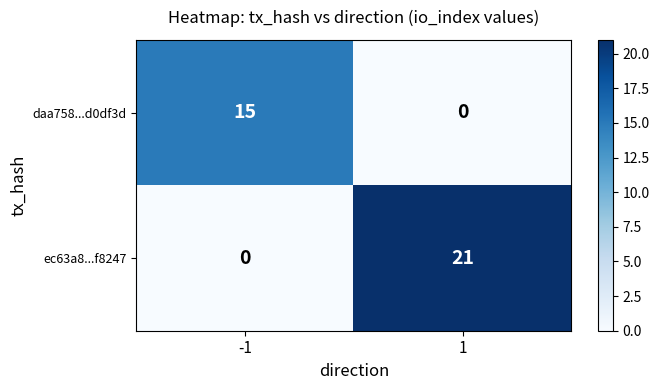

Reading left to right, extract all data points from this chart.

daa758...d0df3d: -1=15	1=0
ec63a8...f8247: -1=0	1=21